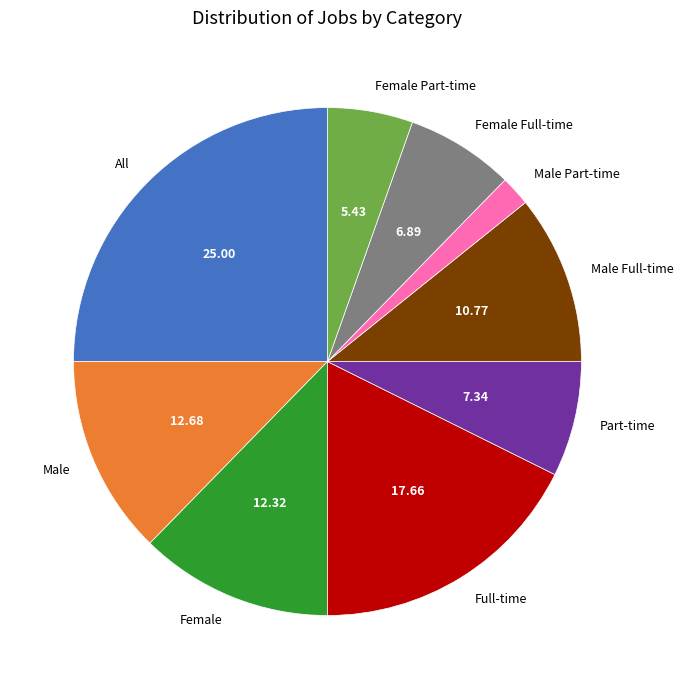

True or false: Male accounts for 6% of the total.

False